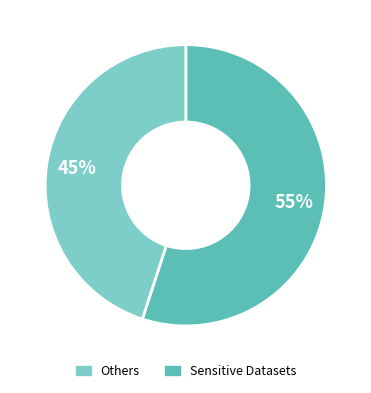

How many segments does this pie chart have?

2